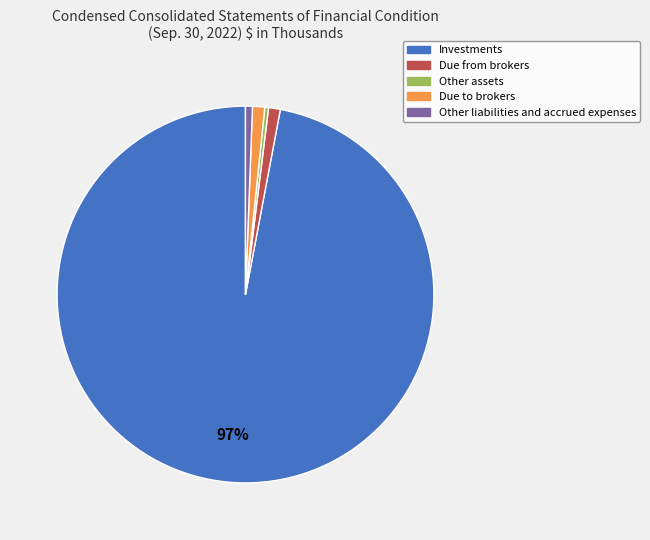

The Due from brokers slice represents 6% of the pie. True or false?

False